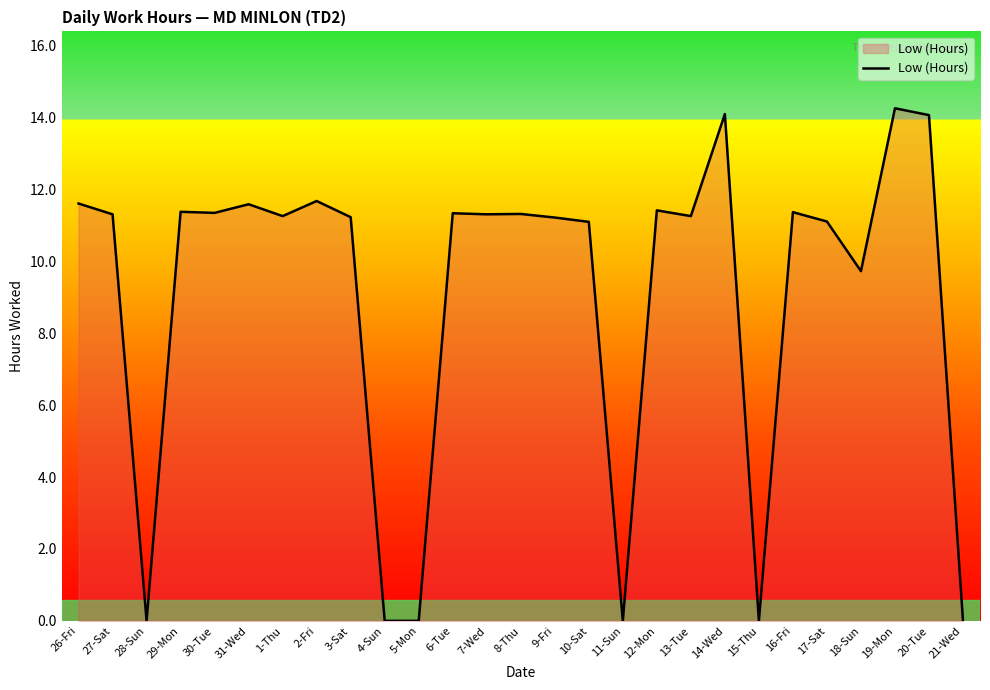

What position from the right is 12-Mon?

10